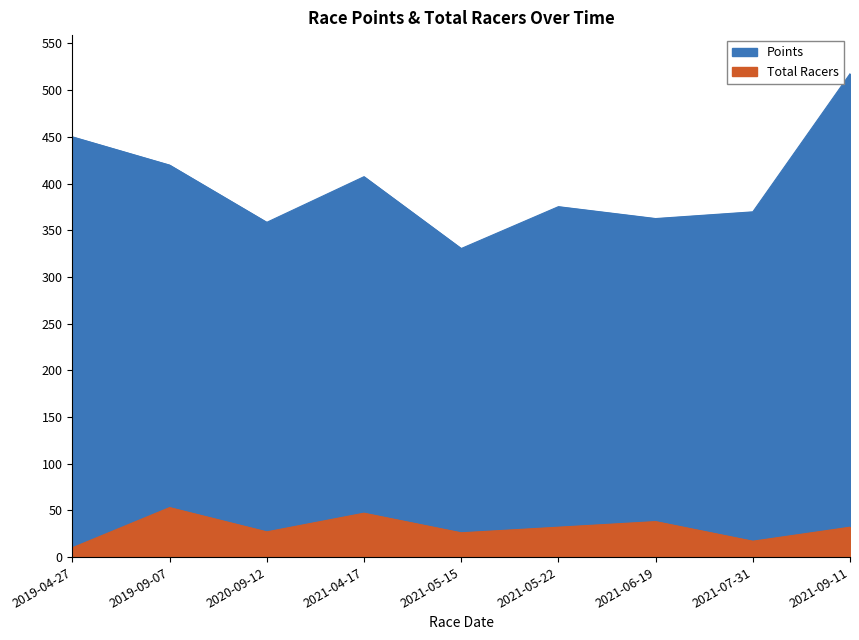

How many interior local peaks does the Points series have?

2